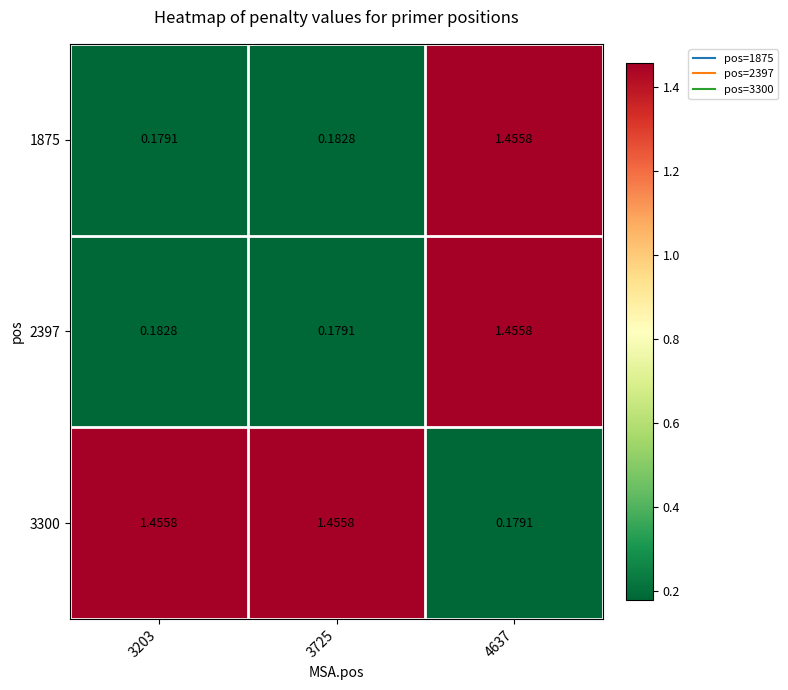

Is the value of 1875 at 4637 greater than the value of 2397 at 3203?

Yes